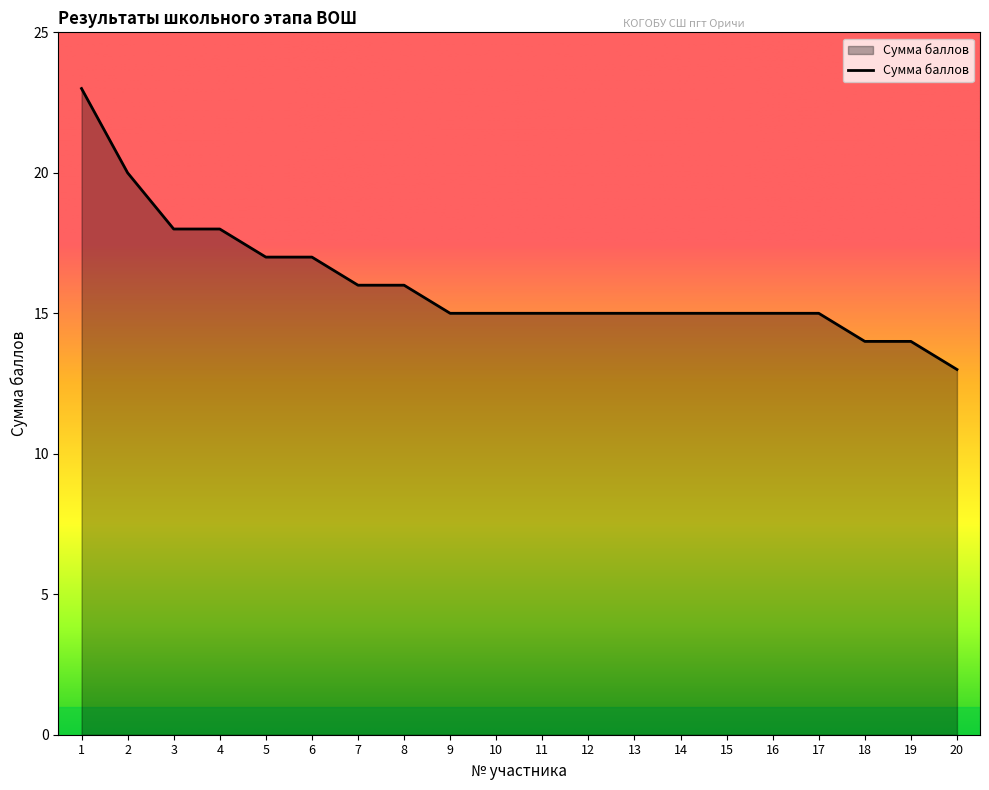

Which category has the highest value across all series?

1